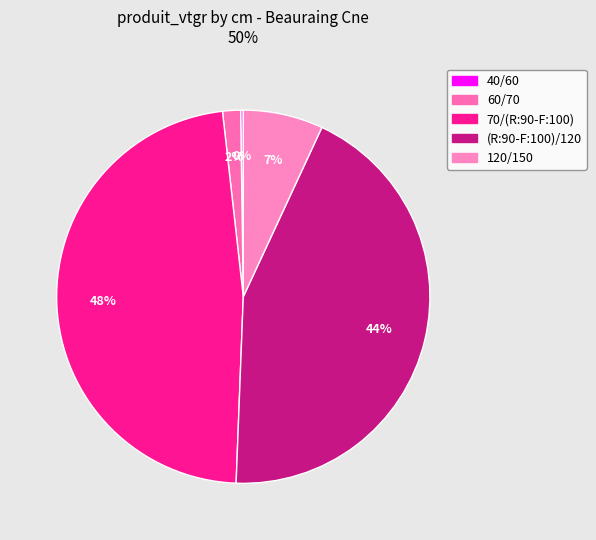

Which slice is the largest?

70/(R:90-F:100)